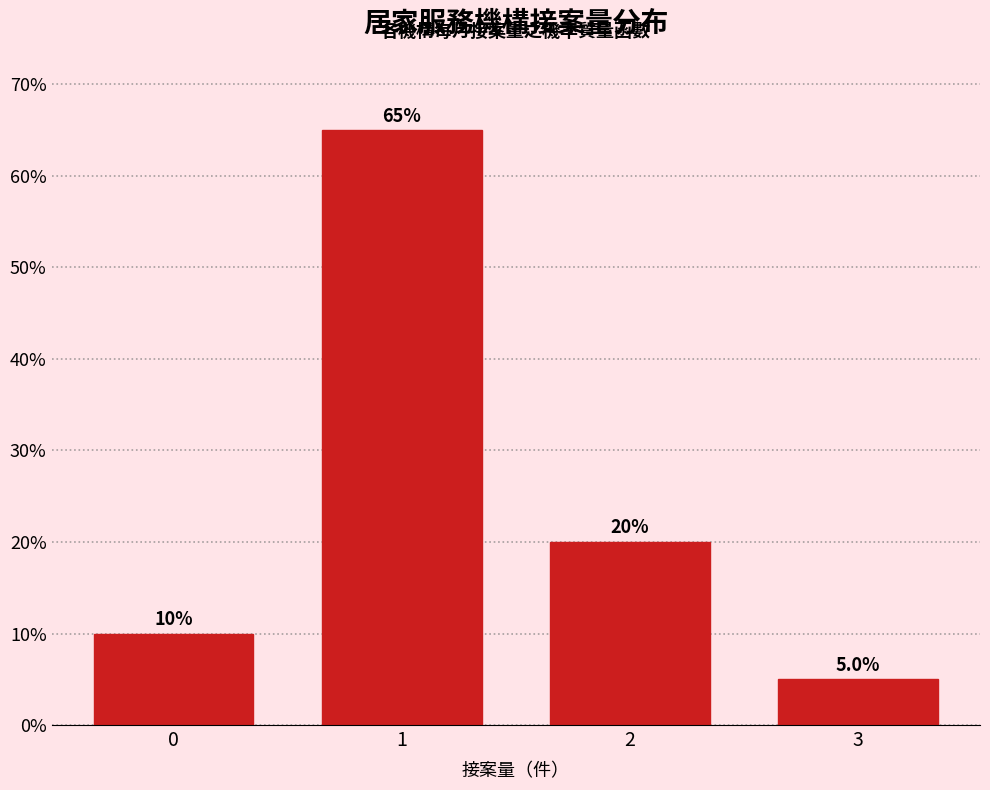

Reading right to left, what are all the values shown in this chart?

5	20	65	10